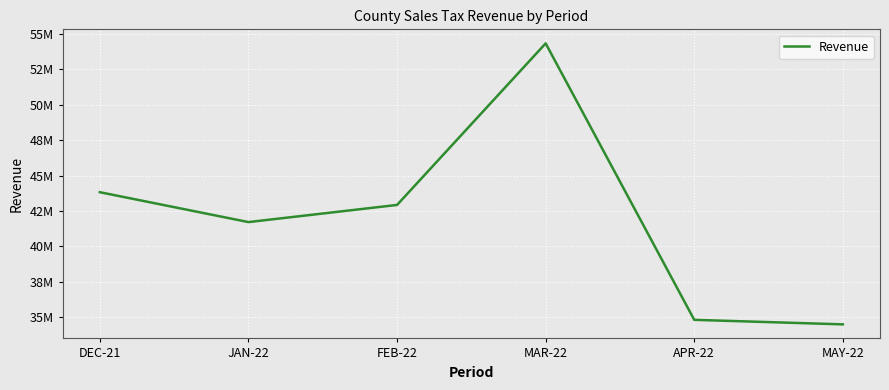

Reading right to left, what are all the values shown in this chart?

34500585.3	34820048.6	54336791.8	42931795.4	41720780.7	43830585.1